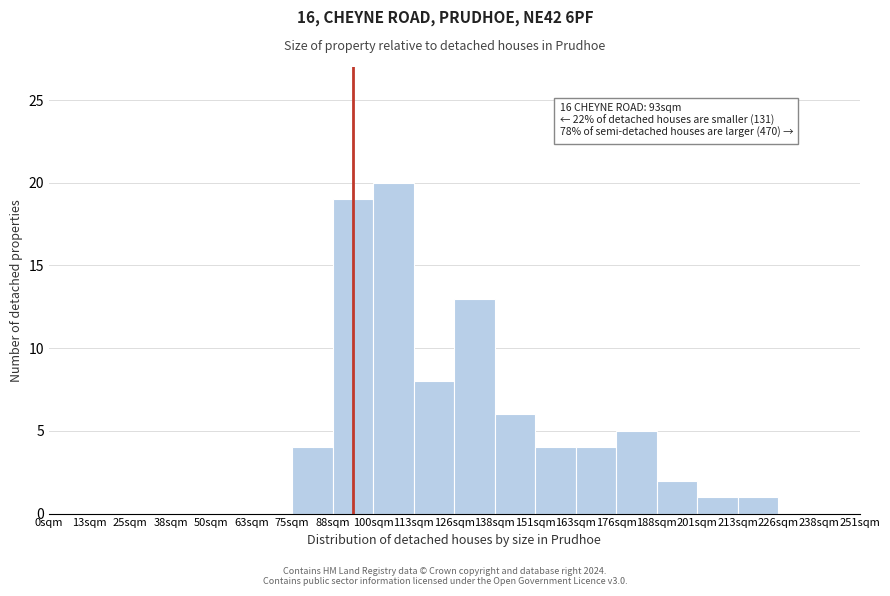

Reading left to right, list all the values displayed in this chart.

0sqm=0	13sqm=0	25sqm=0	38sqm=0	50sqm=0	63sqm=0	75sqm=4	88sqm=19	100sqm=20	113sqm=8	126sqm=13	138sqm=6	151sqm=4	163sqm=4	176sqm=5	188sqm=2	201sqm=1	213sqm=1	226sqm=0	238sqm=0